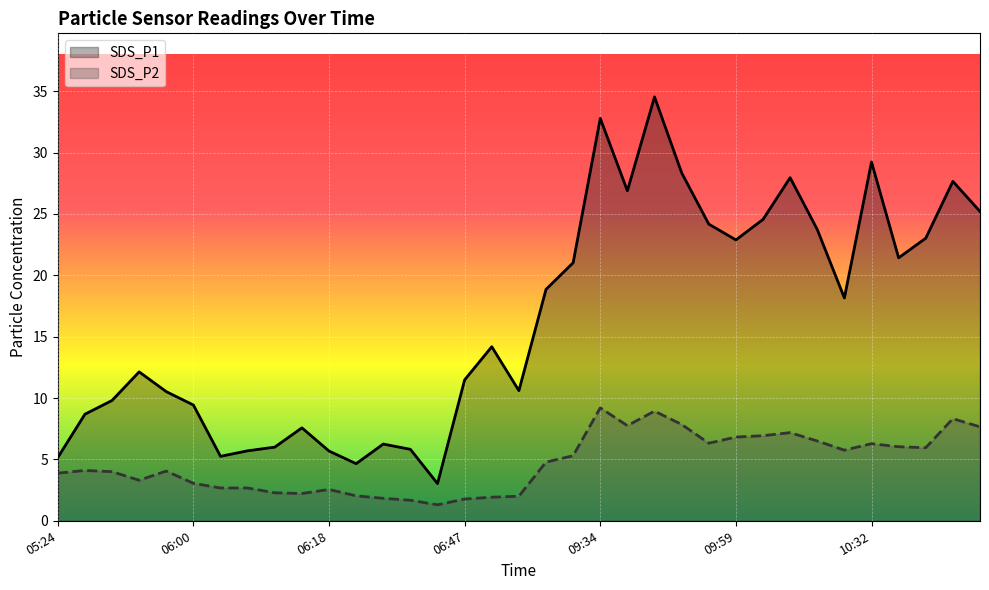

At which category is the sum across all series the highest?

09:39